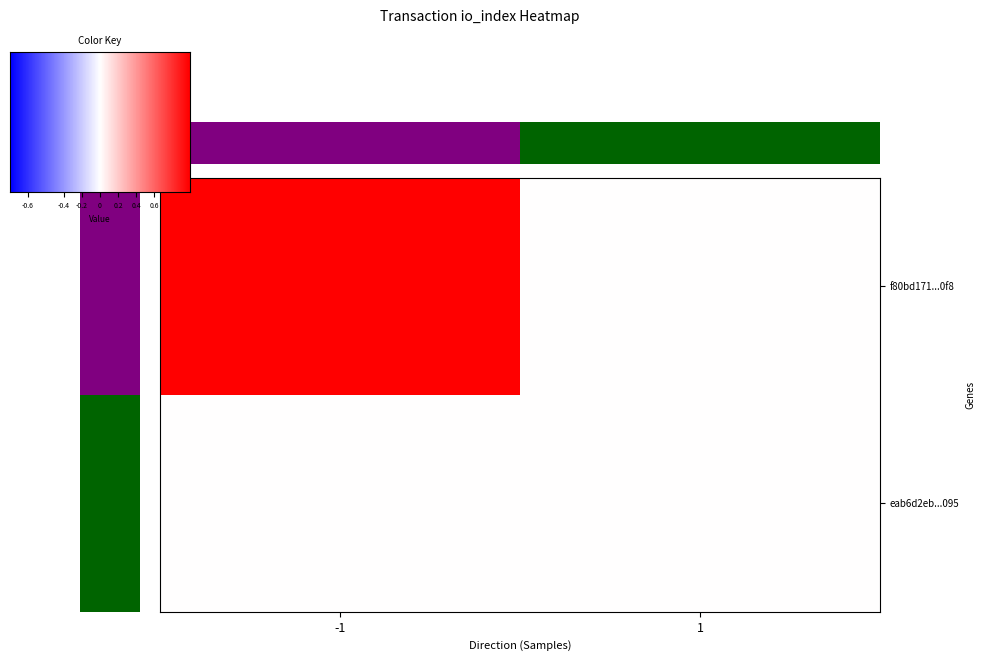

What is the total value across all series at direction_-1?

1